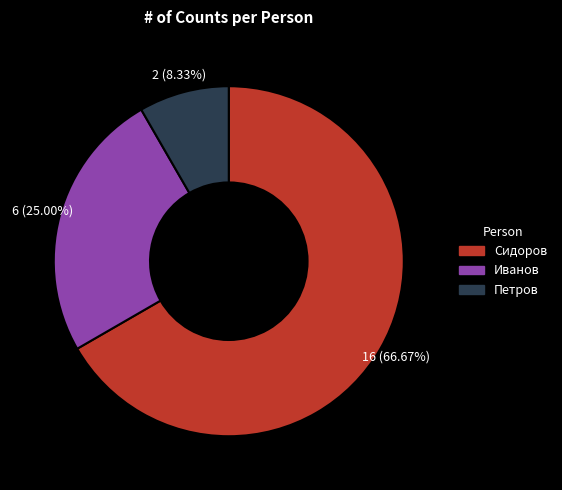

Approximately how many times larger is the value at Иванов compared to Петров?

3.0